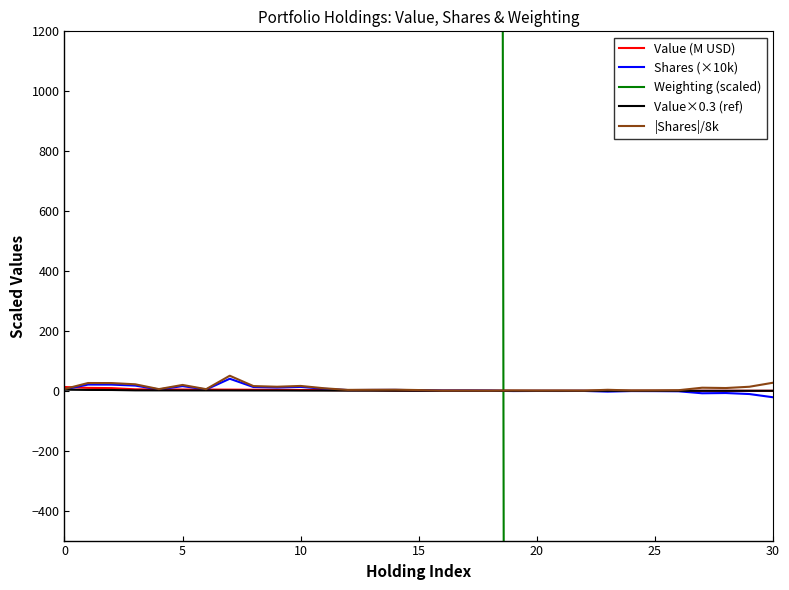

At how many categories does at least one series exceed 394964?

3